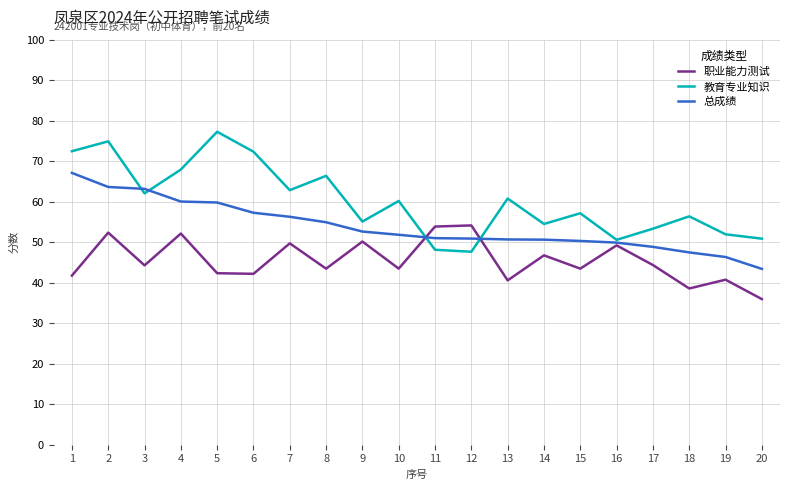

What is the total value across all series at 5?

179.4